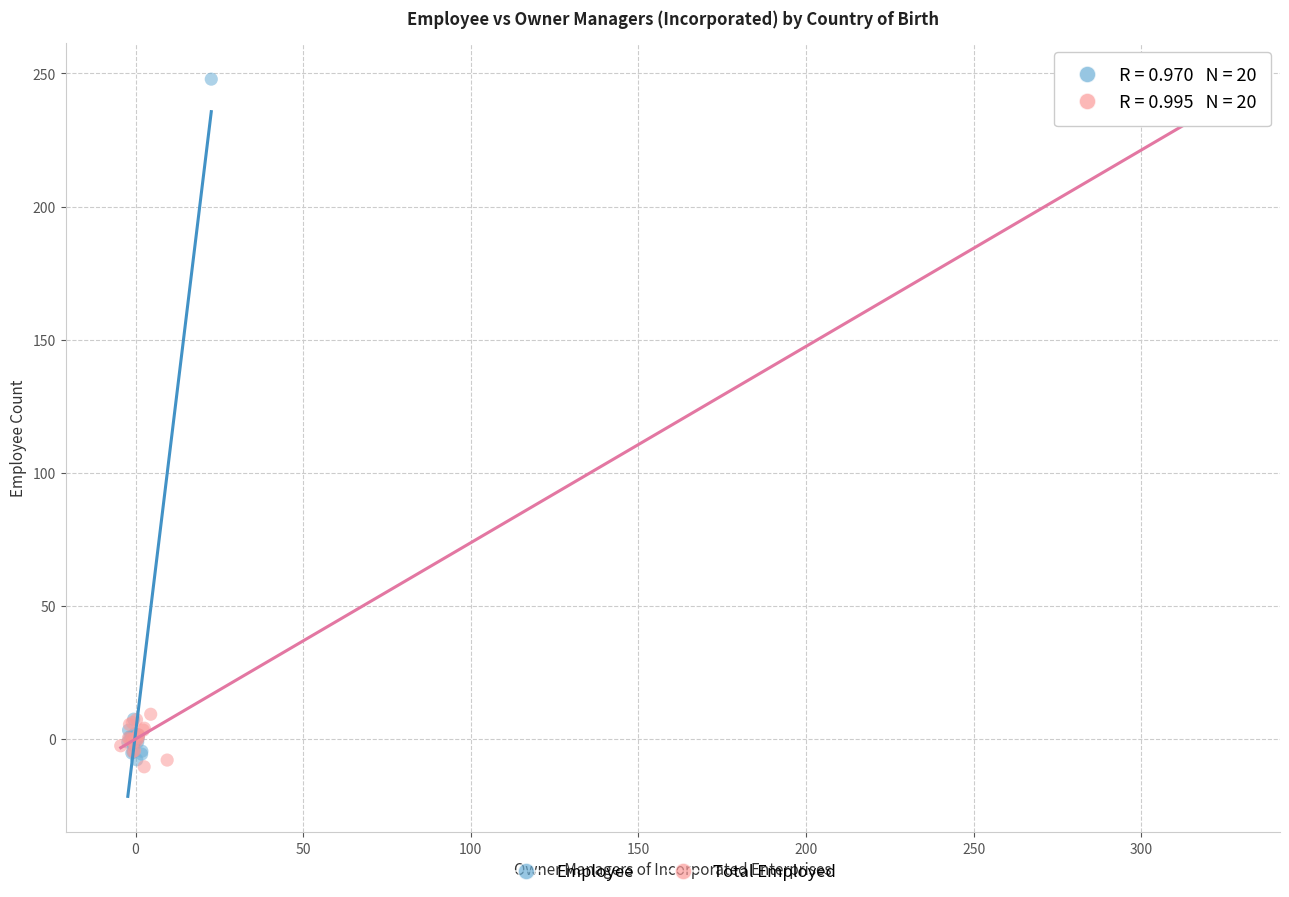

What are all the series names shown in the legend?

Employee, Total Employed